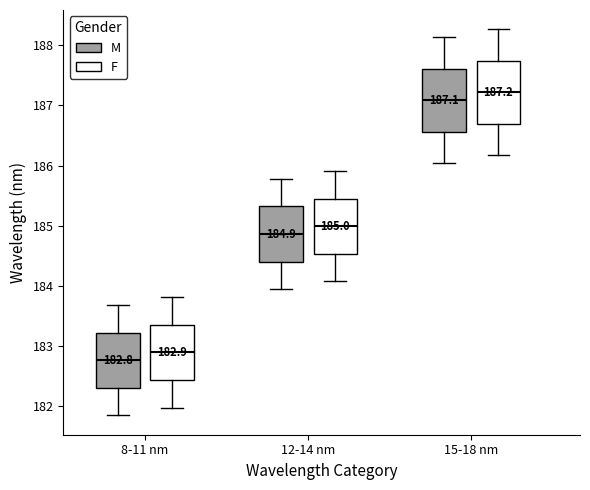

Which box has the highest median line?

15-18 nm (F)